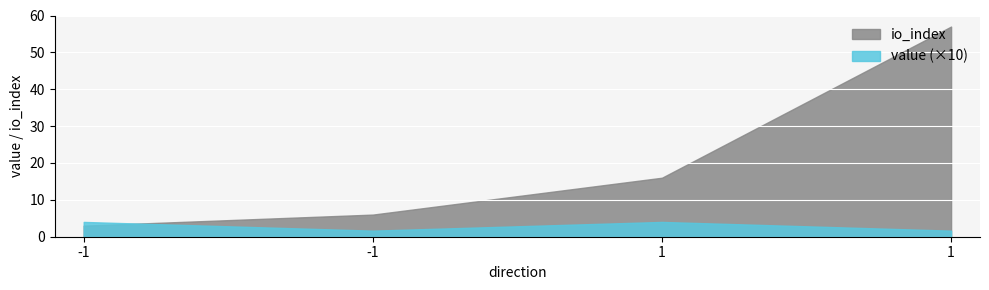

At which label does io_index reach its minimum?

-1